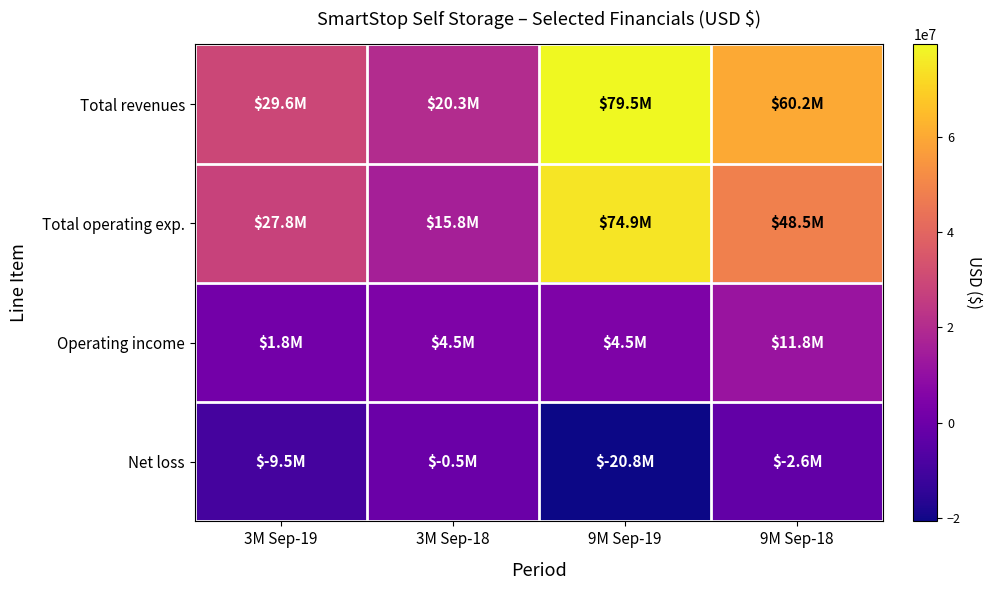

Which series has the widest spread of values?

Total revenues